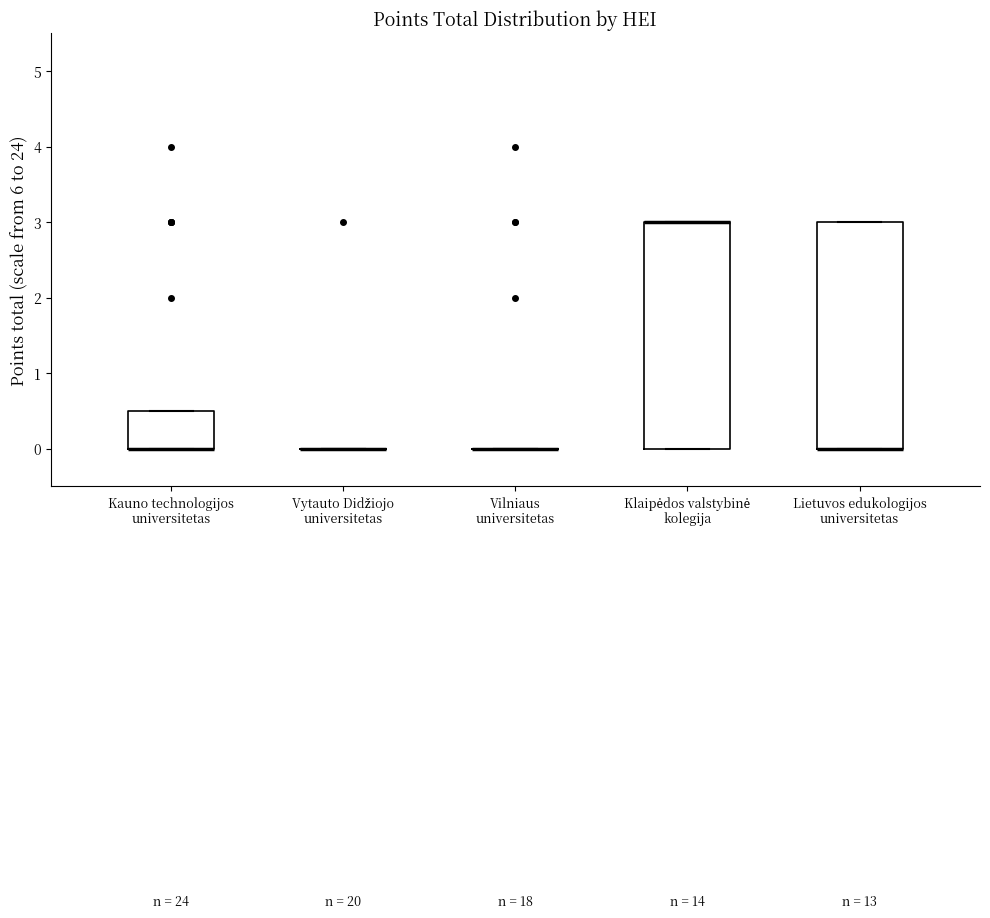

Reading left to right, read every box against the y-axis: the position of its median line, the range the box covers, and the ends of its whiskers. The values are not printed on the chart, so give them approximately, as read against the axis.

Kauno technologijos universitetas: median 0.0 (drawn on the box's lower edge), box 0.0 to 0.5, whiskers 0.0 to 0.5
Vytauto Didžiojo universitetas: box collapsed to a line at 0.0, whiskers 0.0 to 0.0
Vilniaus universitetas: box collapsed to a line at 0.0, whiskers 0.0 to 0.0
Klaipėdos valstybinė kolegija: median 3.0 (drawn on the box's upper edge), box 0.0 to 3.0, whiskers 0.0 to 3.0
Lietuvos edukologijos universitetas: median 0.0 (drawn on the box's lower edge), box 0.0 to 3.0, whiskers 0.0 to 3.0